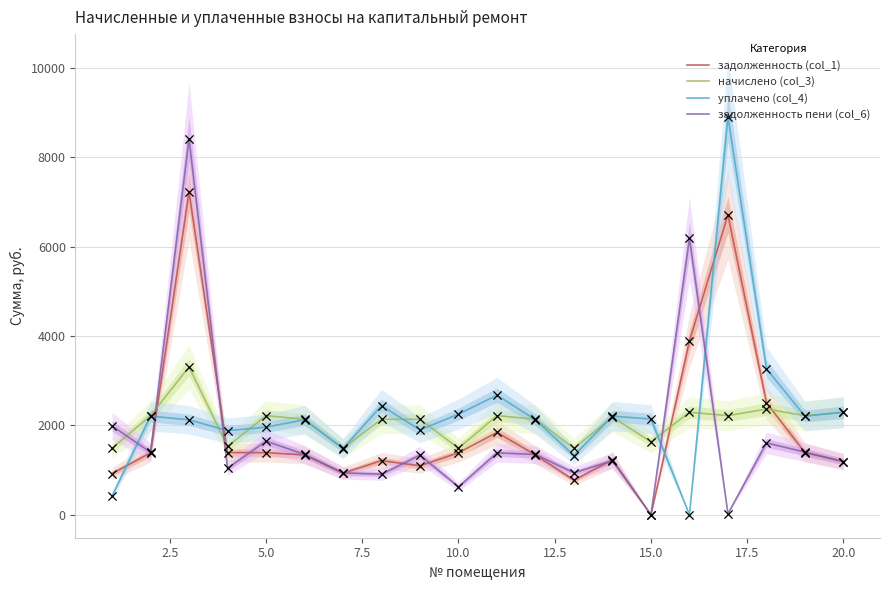

At how many categories does at least one series exceed 4778?

3